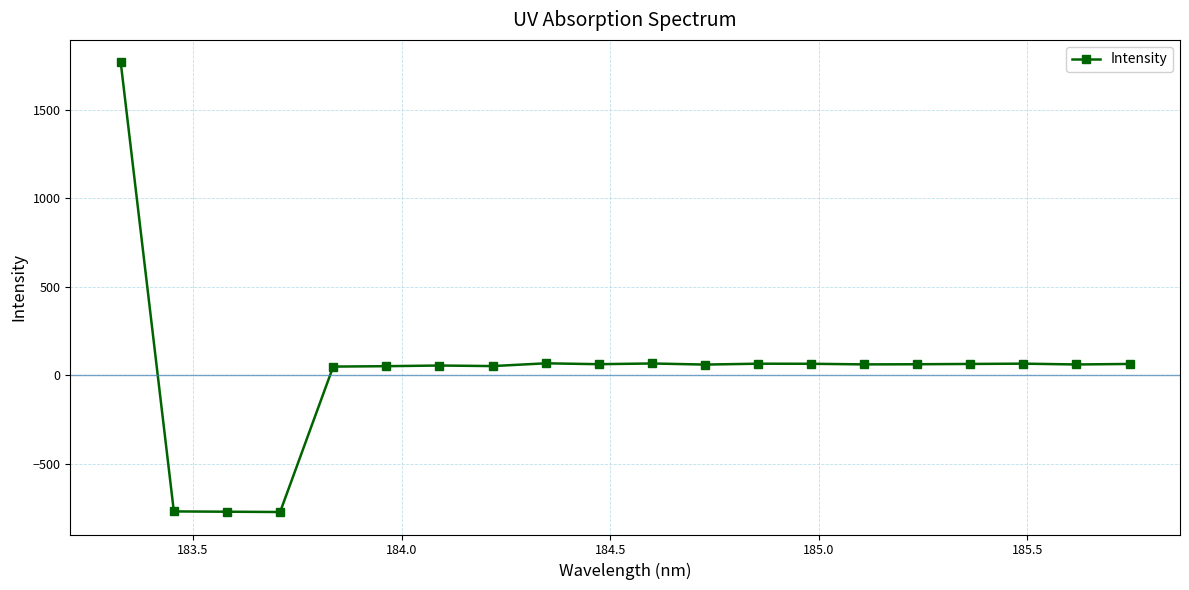

What is the value of the 19th point from the left?

61.8